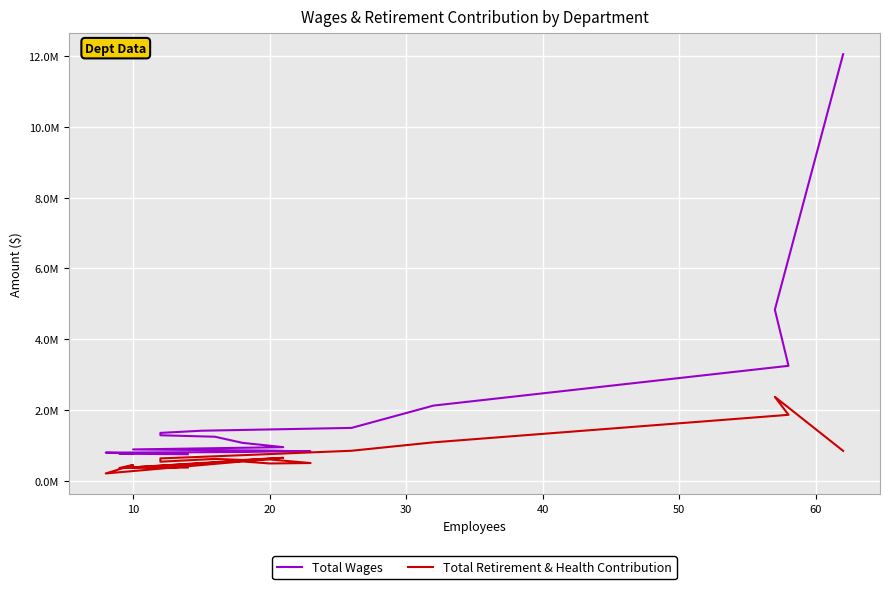

What is the label of the 17th point from the right?

30